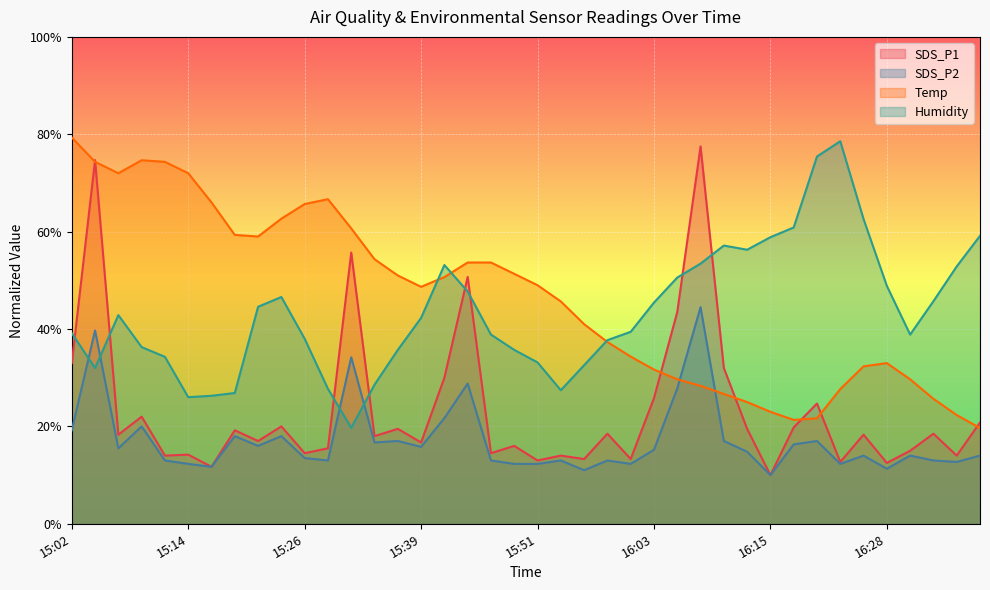

At which label is SDS_P2 closest to 27?

16:05